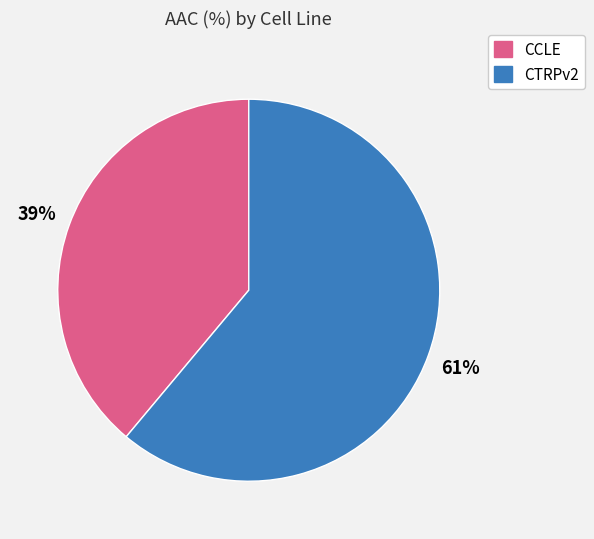

How many segments does this pie chart have?

2